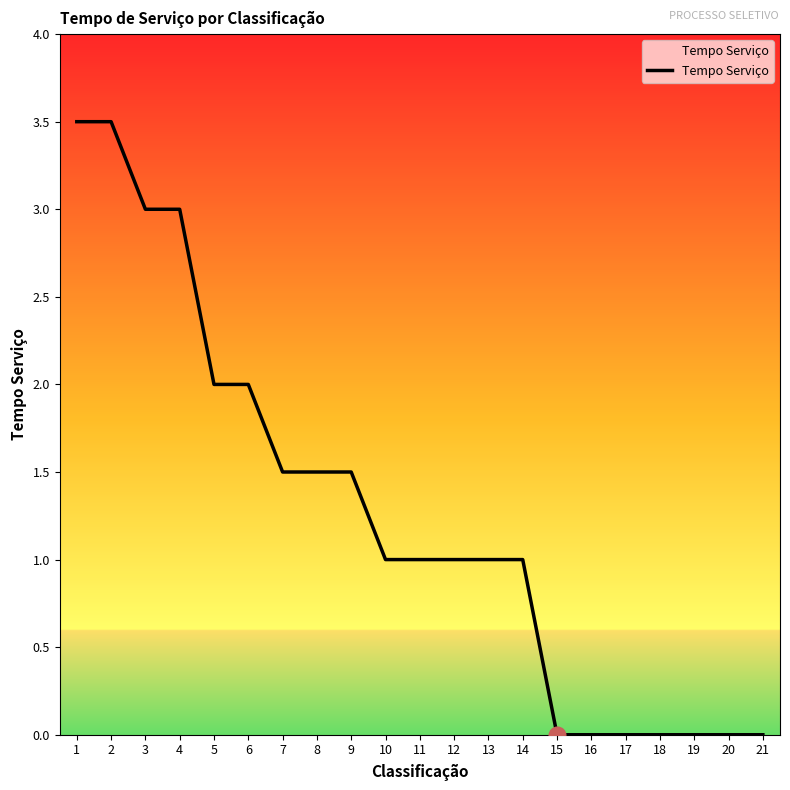

What is the maximum value shown in the chart?

3.5